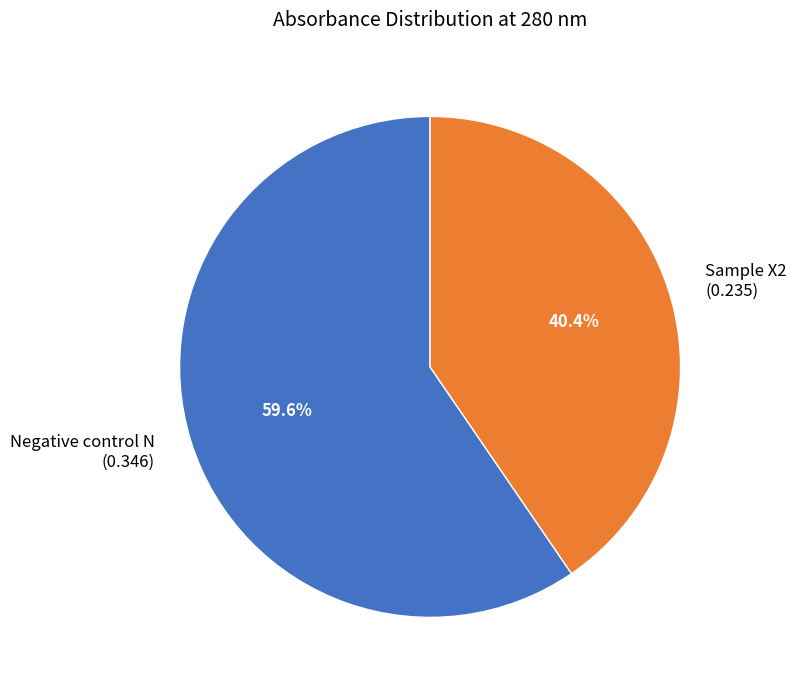

To the nearest percent, what is the average slice percentage?

50%